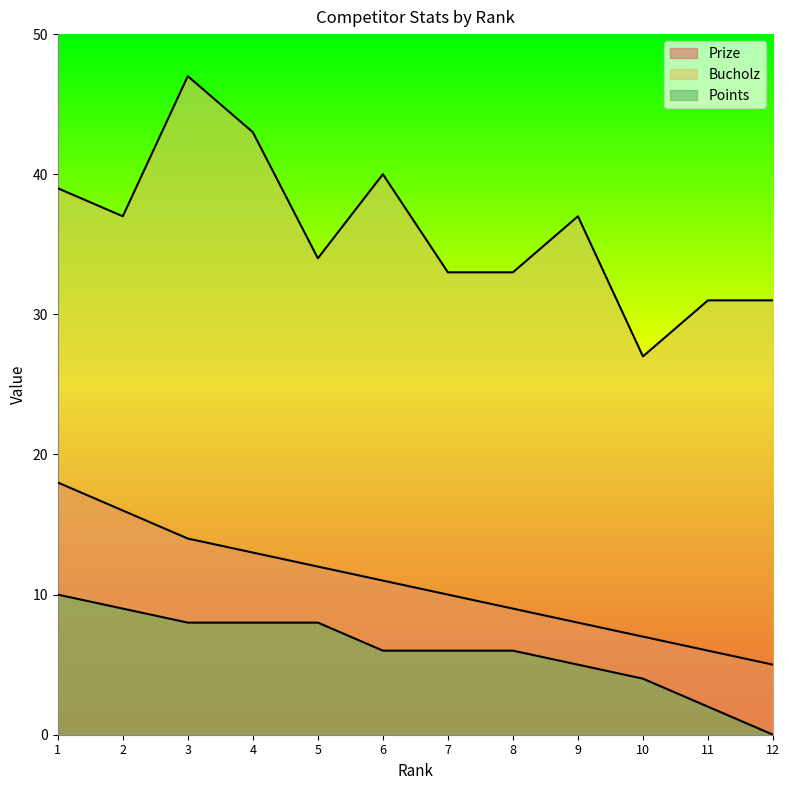

Read the Points value at 9, to the nearest 5.

5